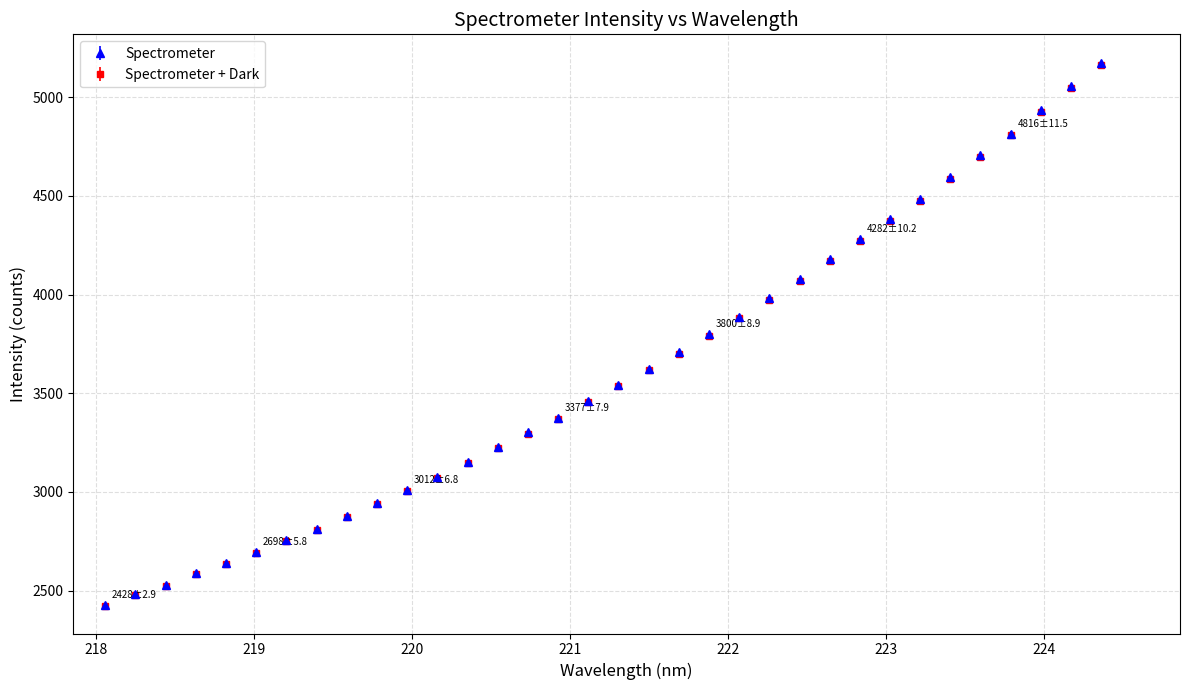

Which series has the largest range (max minus min)?

Spectrometer